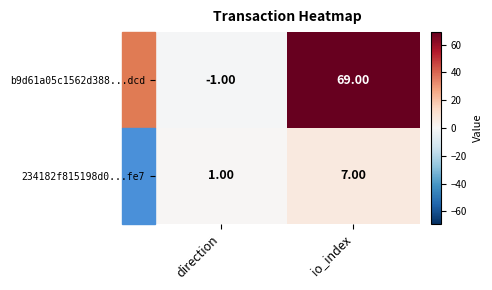

At which label is 234182f815198d0...fe7 closest to 4?

direction